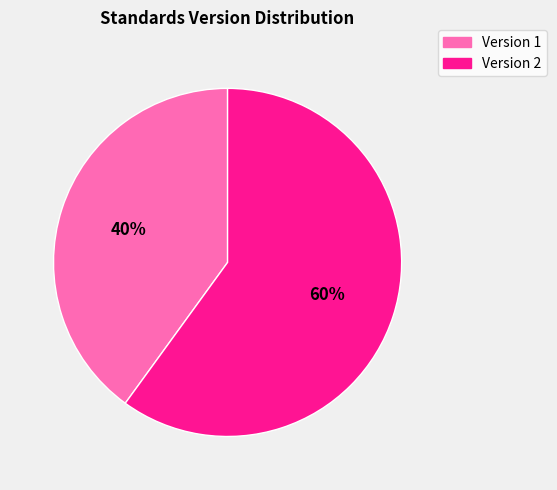

Which slice is the smallest?

Version 1